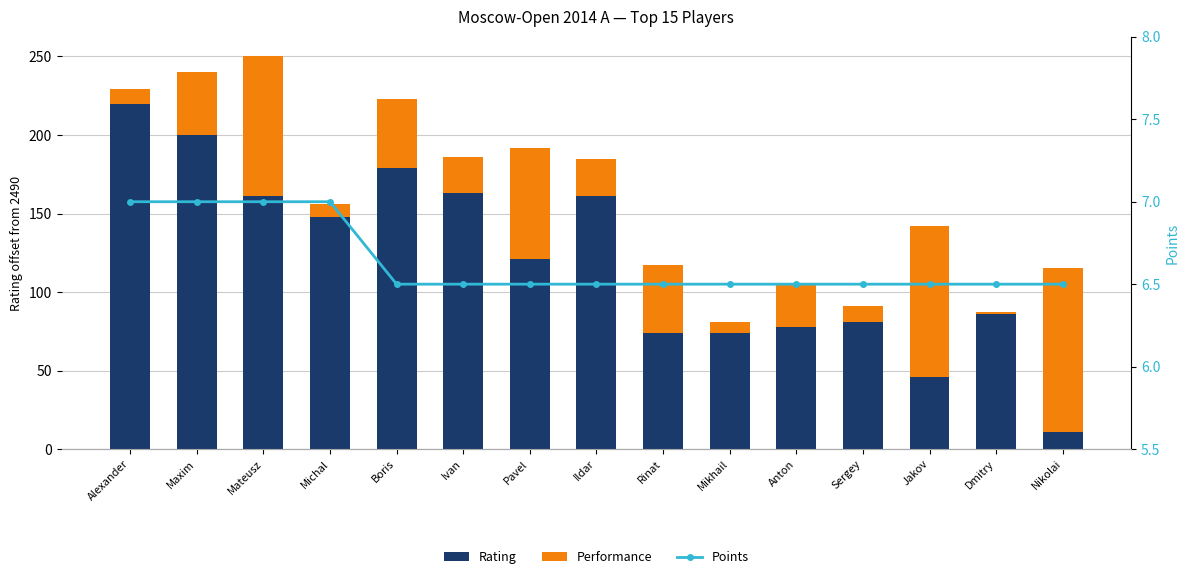

At which label does Performance first exceed 27?

Maxim